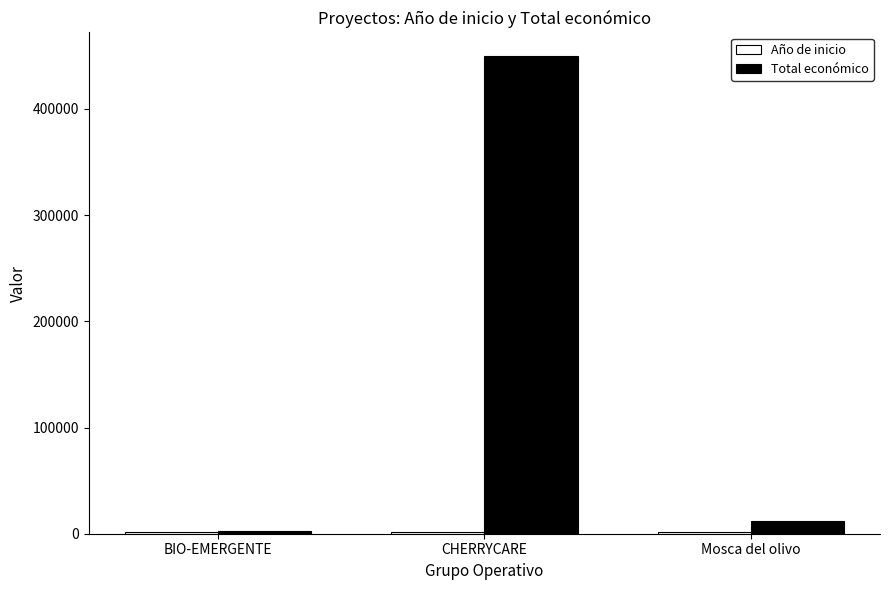

The Total económico series shows 12250 at Mosca del olivo. True or false?

True